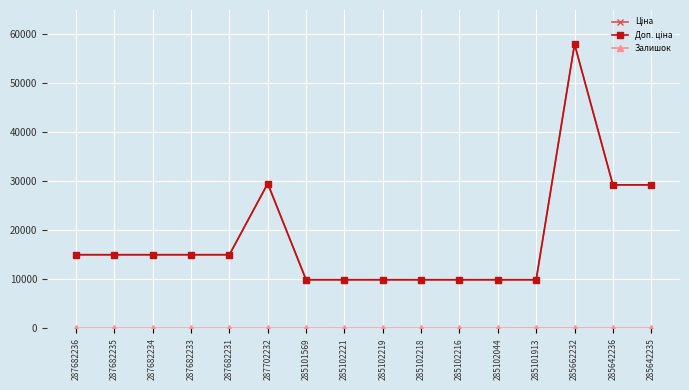

True or false: Ціна has more than 0 points higher than both neighbors.

True